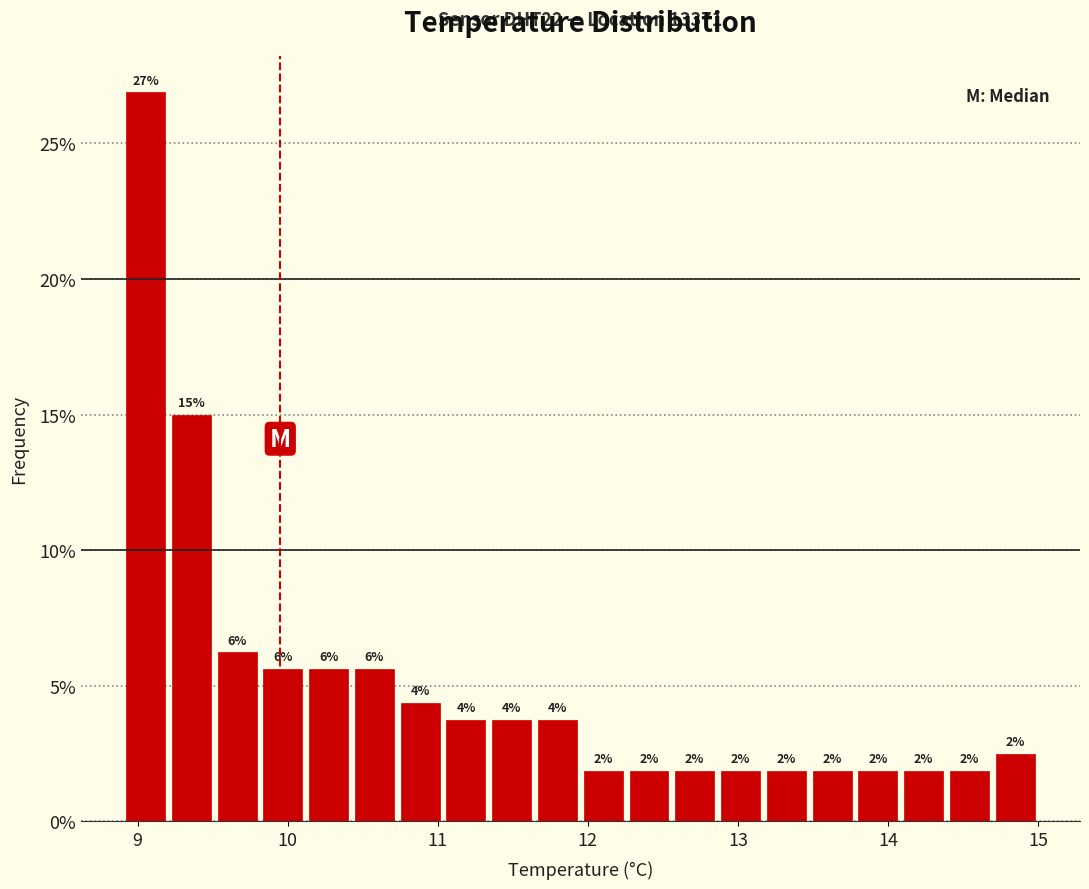

Around what value on the x-axis is the tallest bar? Give the approximate position of its centre, as read against the axis.

9.1